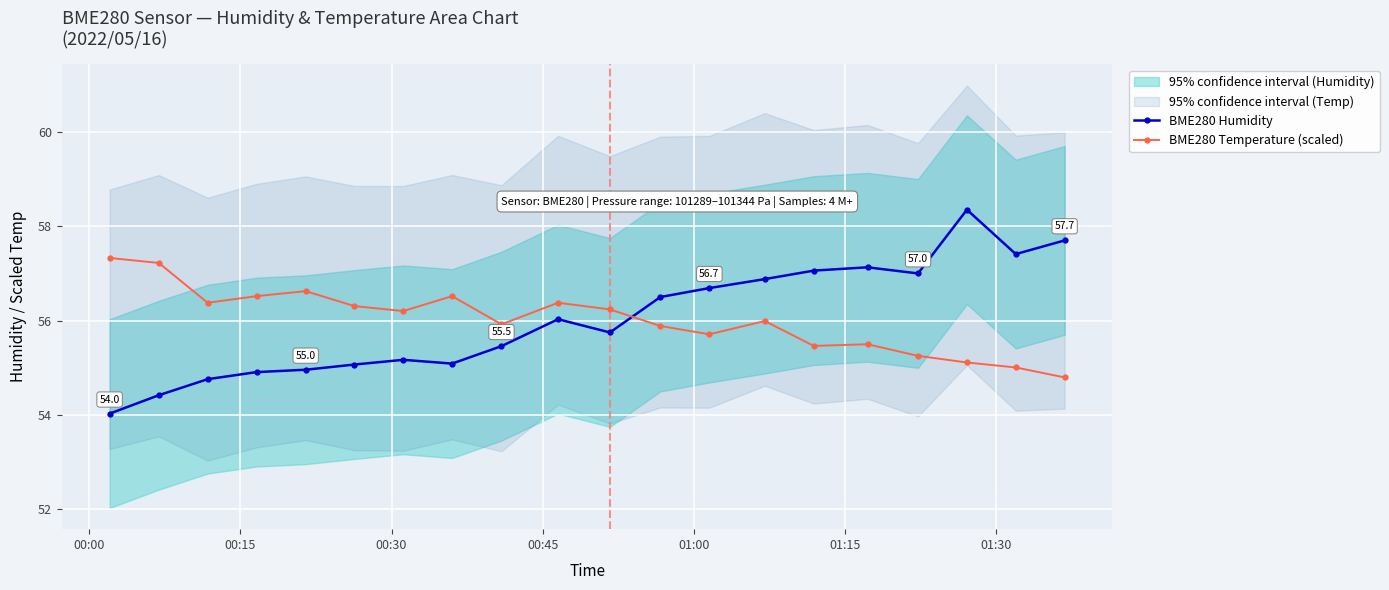

What is the lowest value of the BME280 Temperature (scaled) series?

54.8